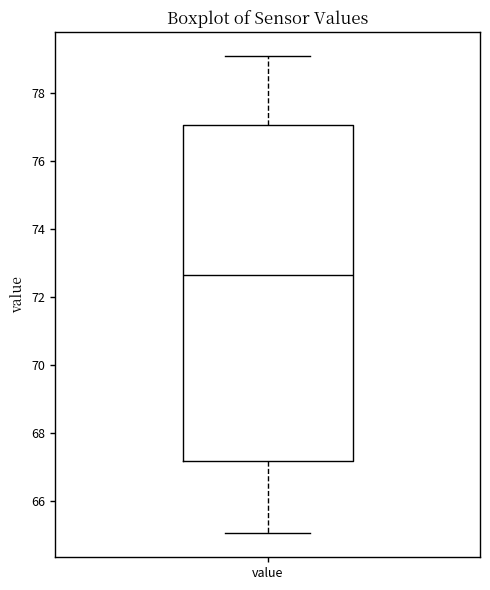

Read this box plot against the y-axis: the position of the median line, the range covered by the box, and the ends of both whiskers. The values are not printed on the chart, so give them approximately, as read against the axis.

median 72.6, box 67.2 to 77.0, whiskers 65.0 to 79.0